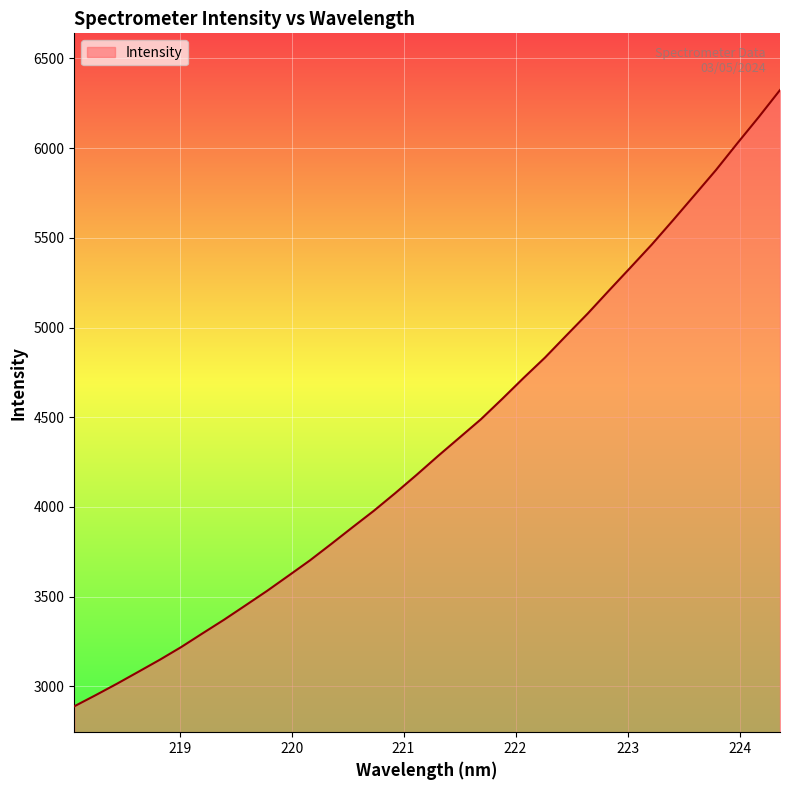

What is the difference between the maximum and minimum values?

3435.6